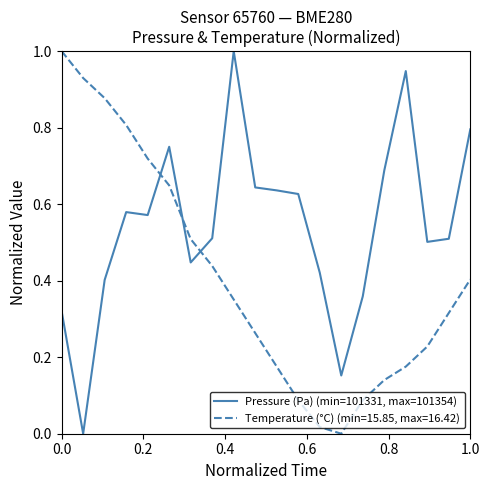

Which series has the largest total across all categories?

Pressure (Pa) (min=101331, max=101354)